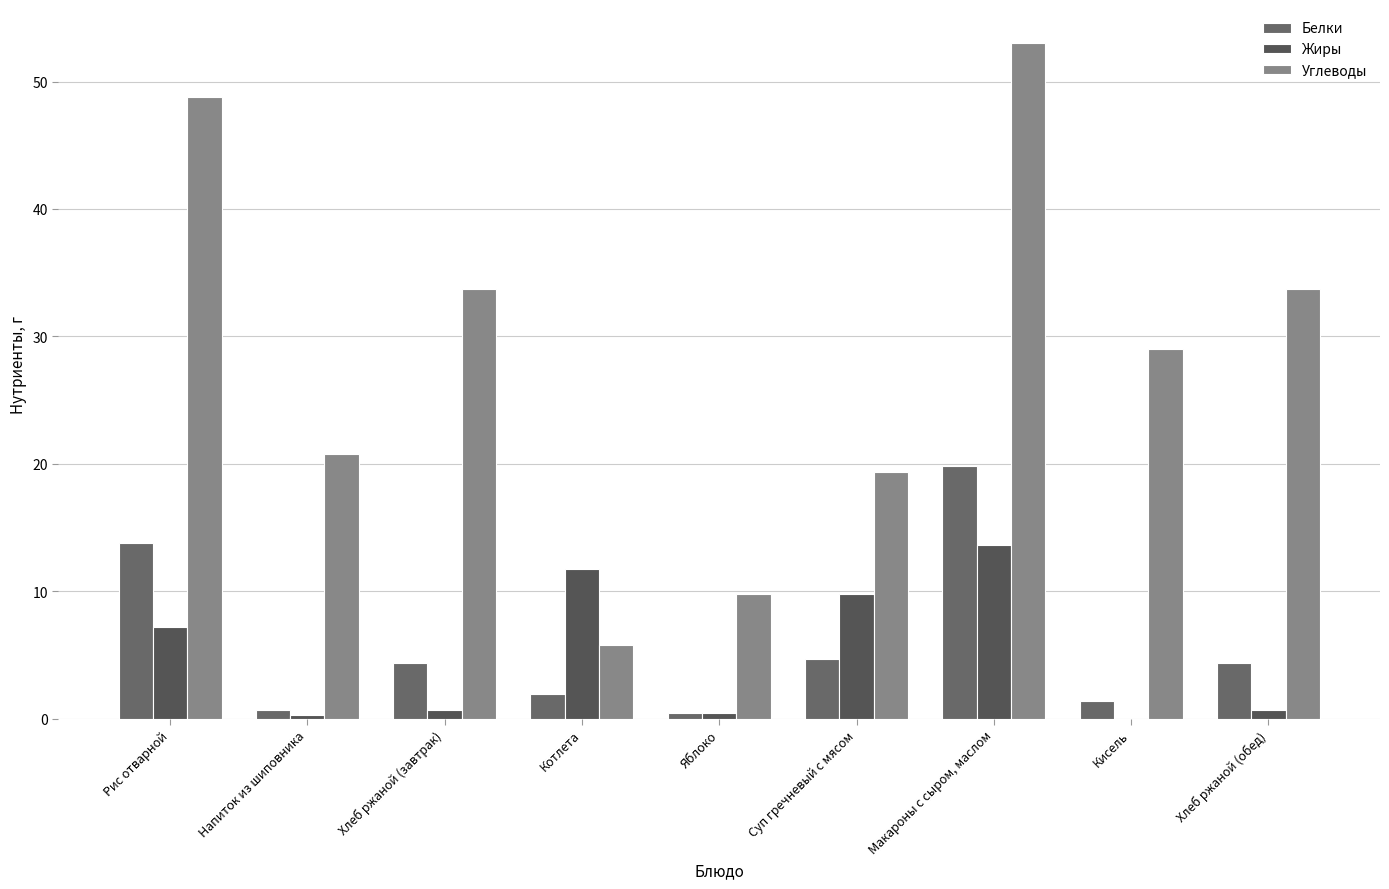

How many distinct data groups are displayed?

3